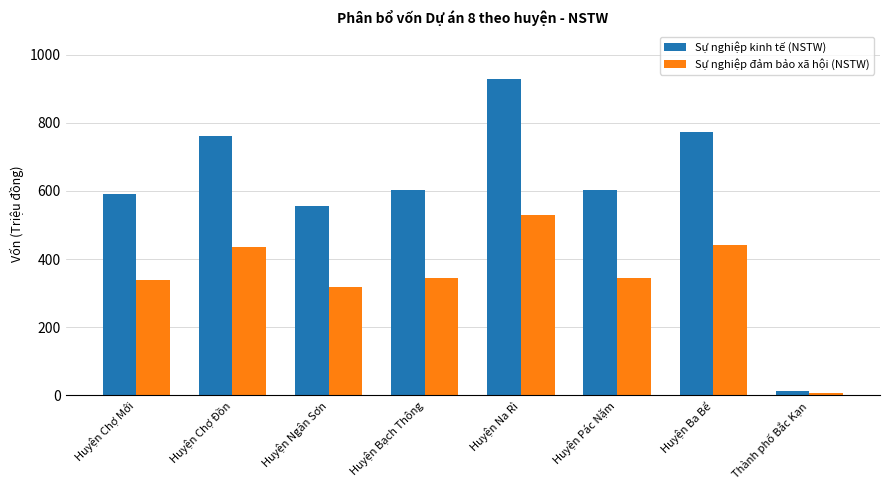

What is the difference between the second highest and minimum values in the Sự nghiệp đảm bảo xã hội (NSTW) series?

433